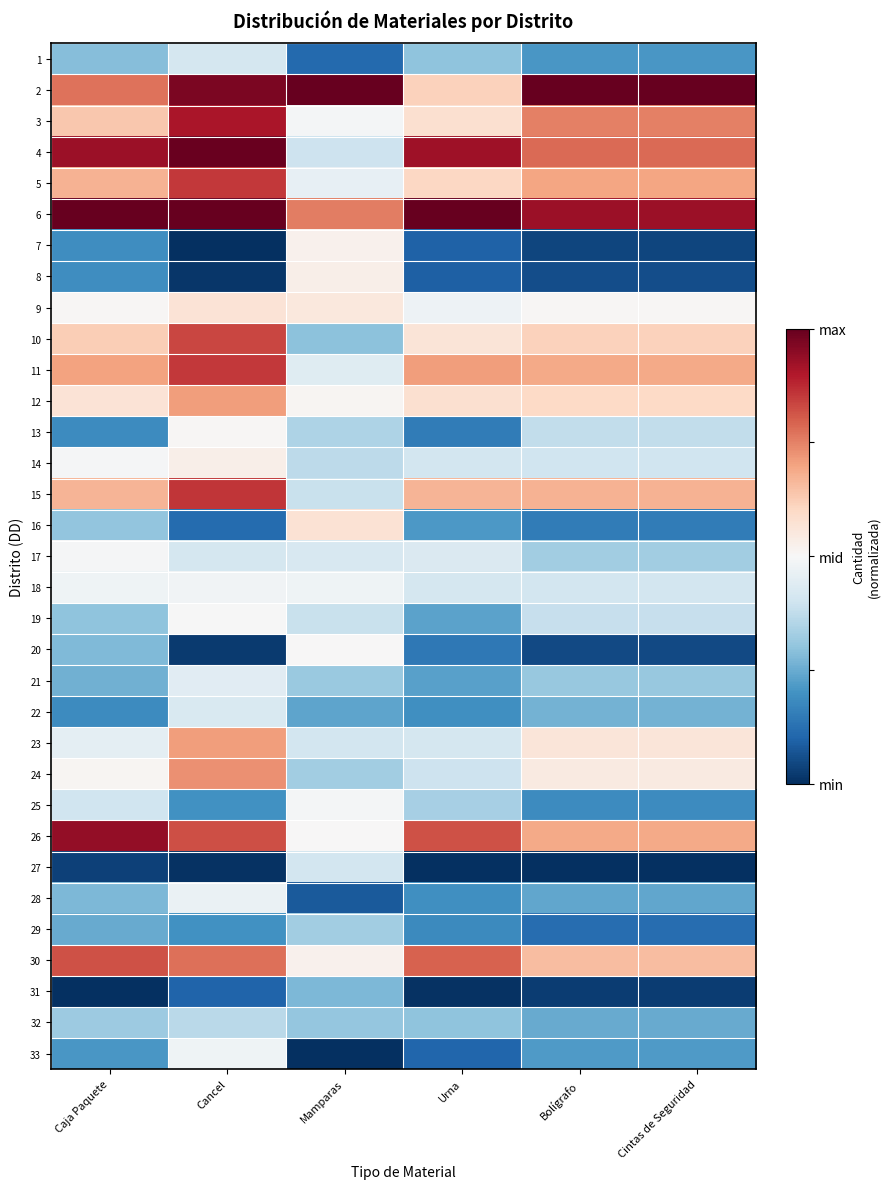

How many categories are shown in the chart?

6